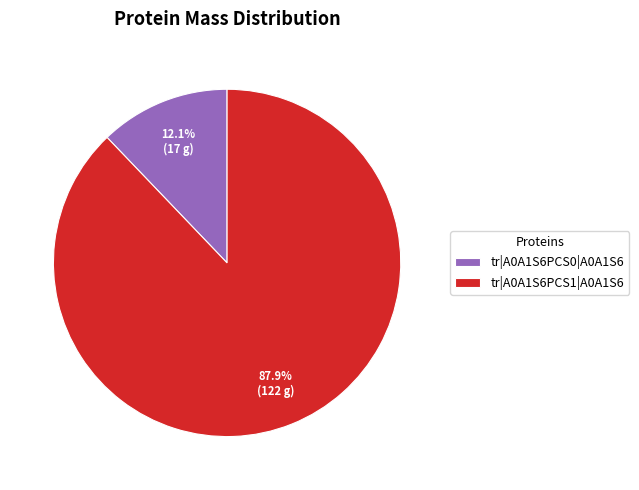

Which has a higher value, tr|A0A1S6PCS1|A0A1S6 or tr|A0A1S6PCS0|A0A1S6?

tr|A0A1S6PCS1|A0A1S6